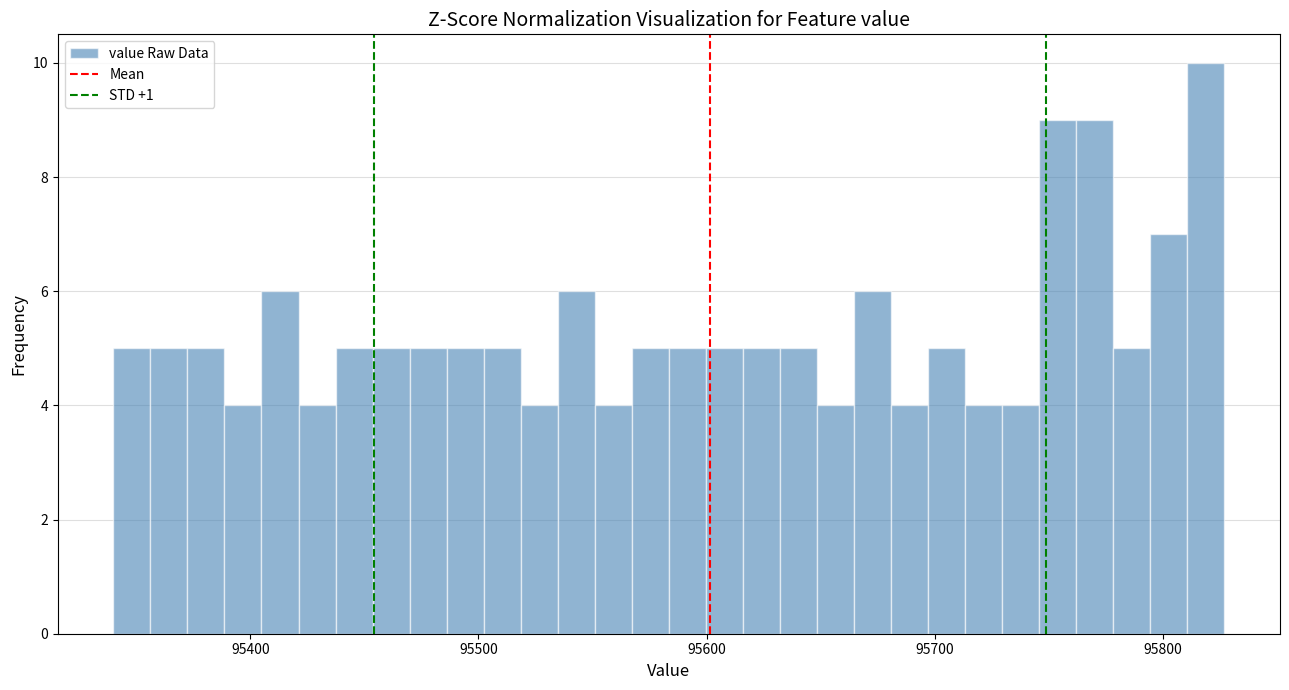

Around what value on the x-axis is the tallest bar? Give the approximate position of its centre, as read against the axis.

95820